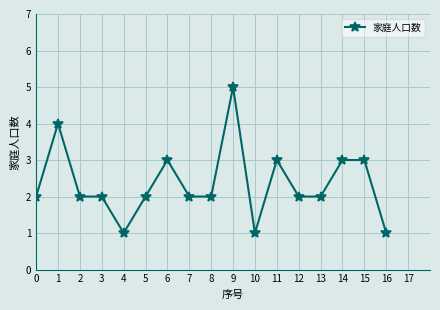

Which label corresponds to the largest value in the chart?

9